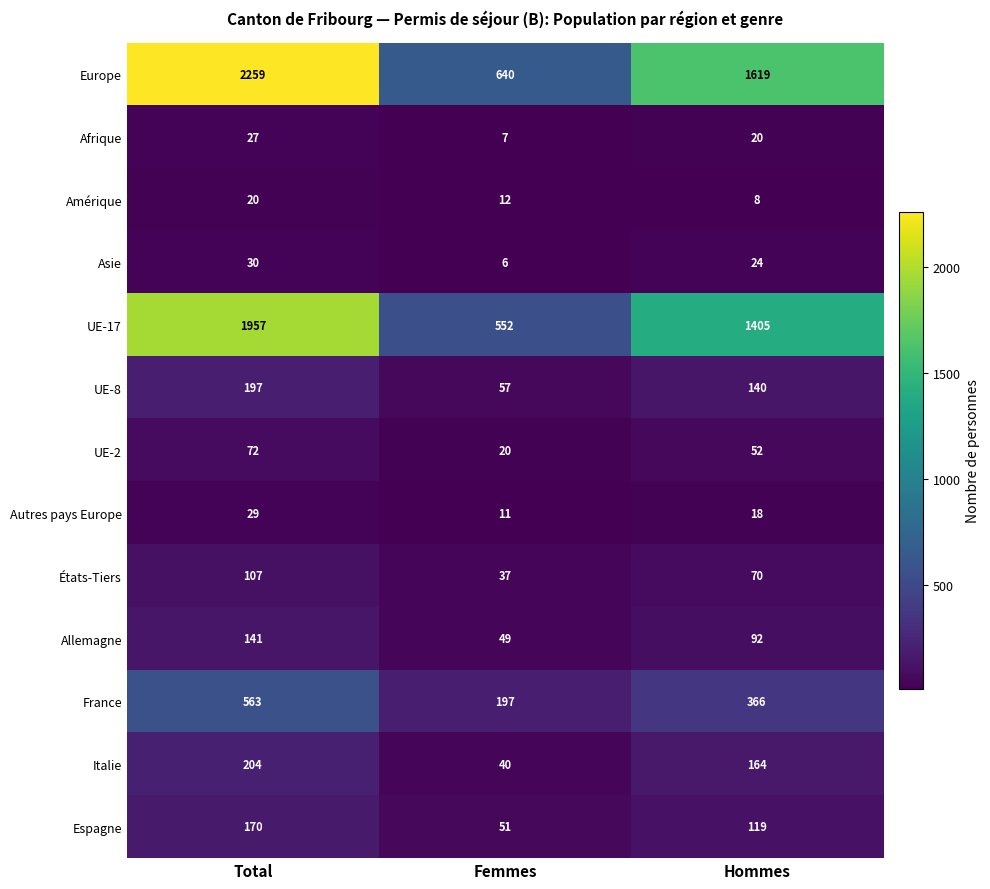

What is the sum of the Italie values at Femmes and Total?

244